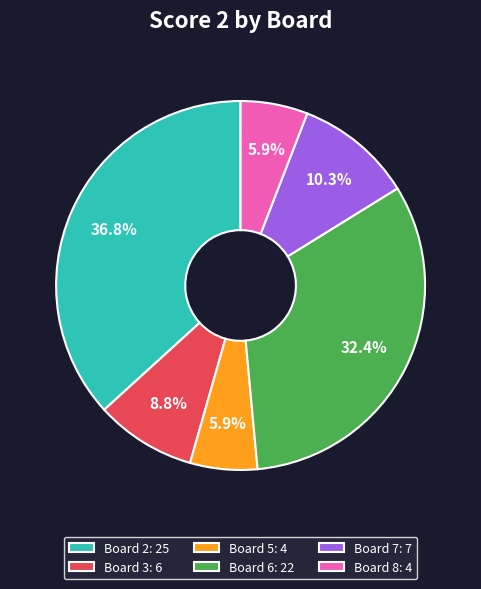

Count the number of slices in the pie.

6